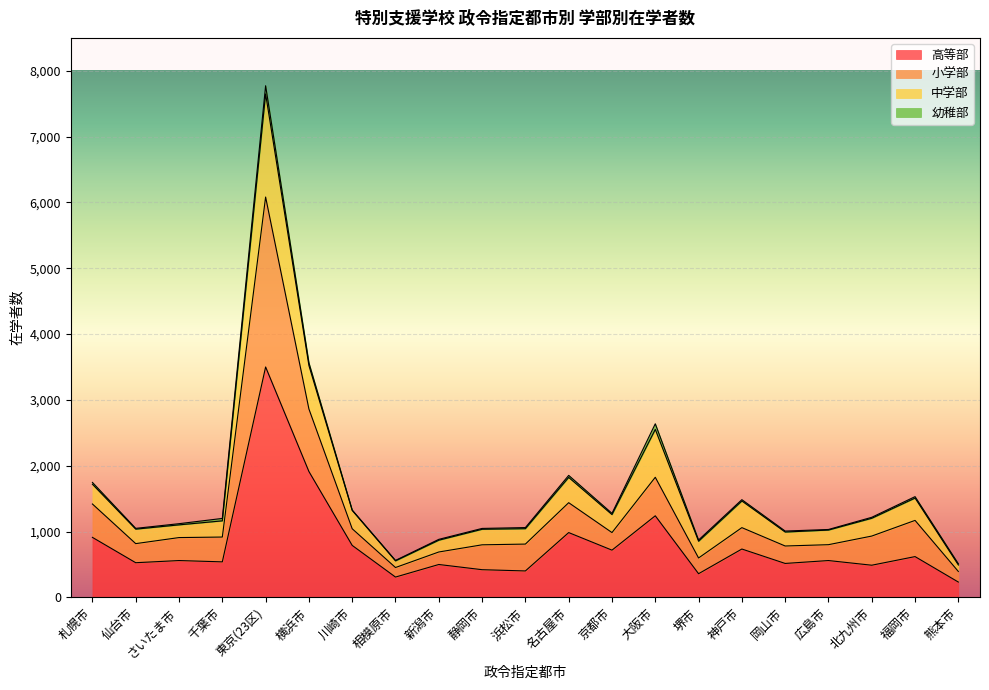

Between 川崎市 and 岡山市, which is larger?

川崎市